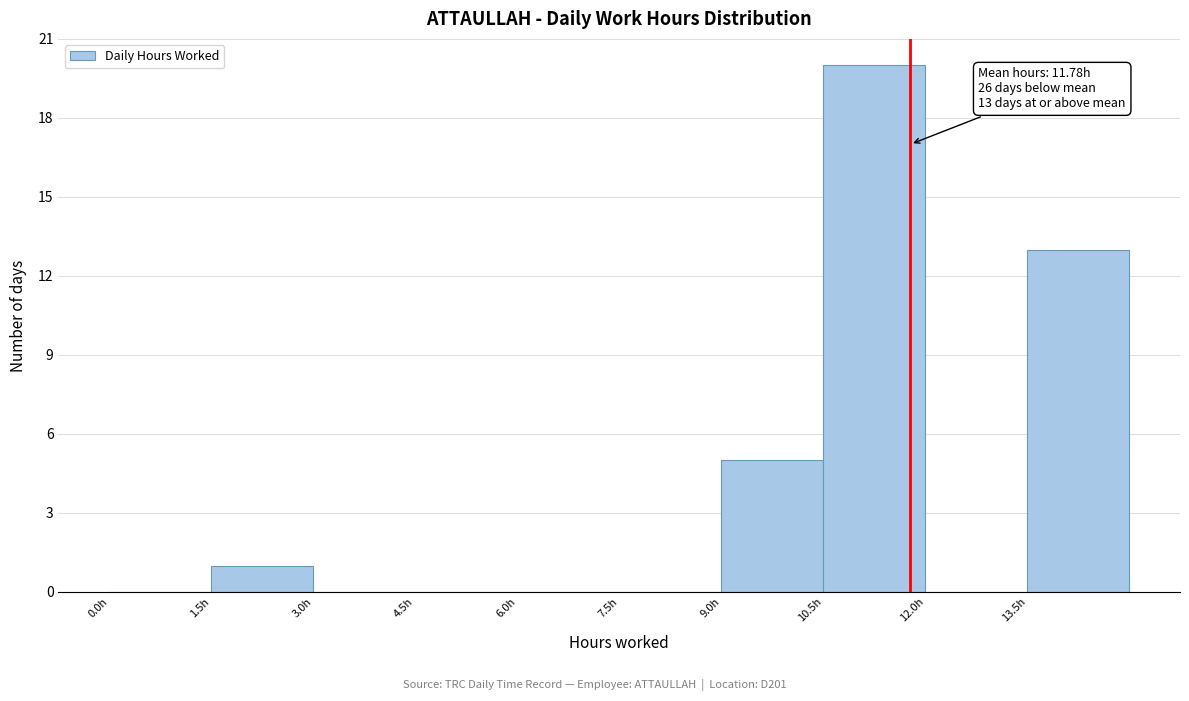

Which range on the x-axis has the tallest bar?

10.5 to 12.0